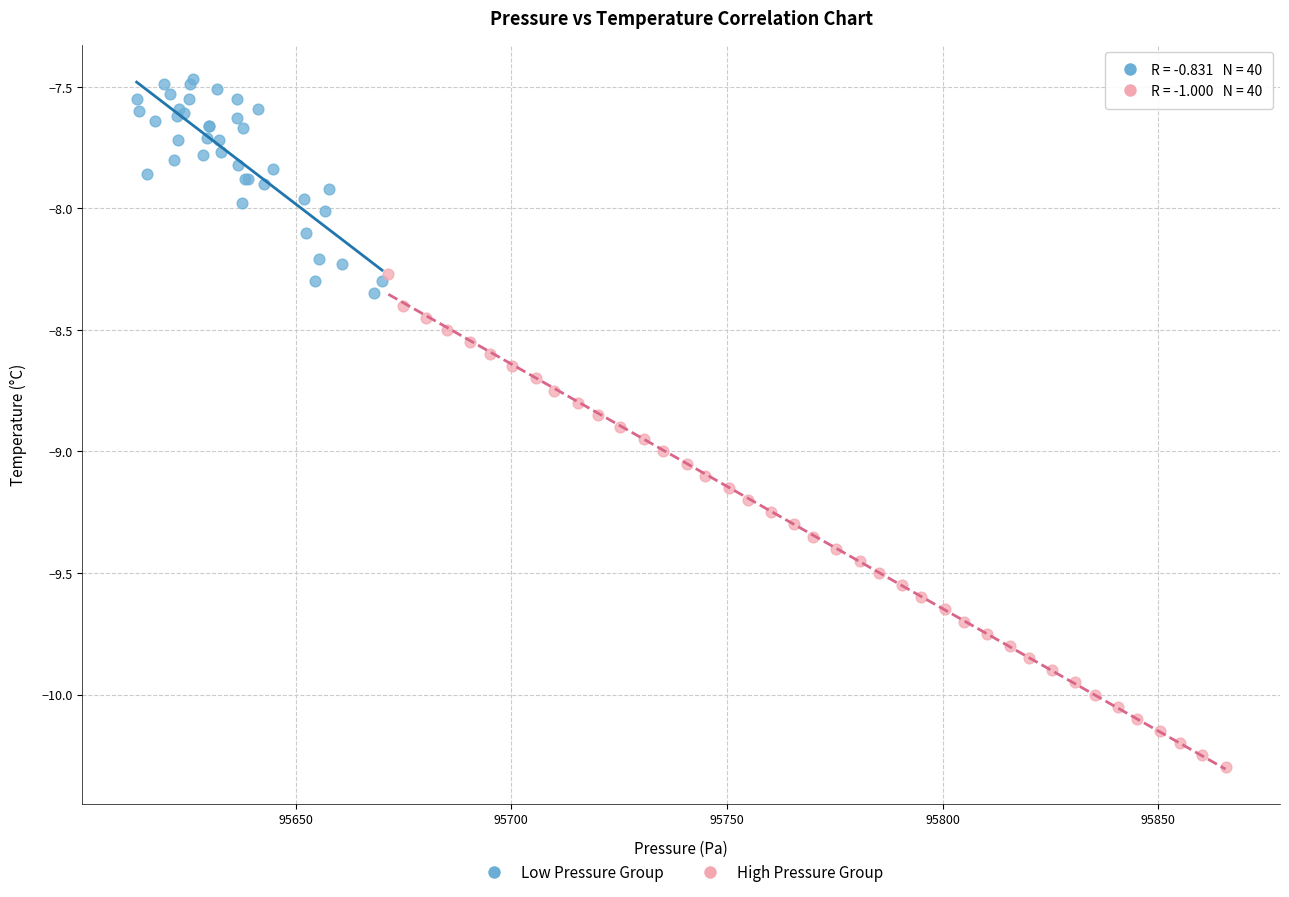

Which series reaches the minimum Y coordinate?

High Pressure Group